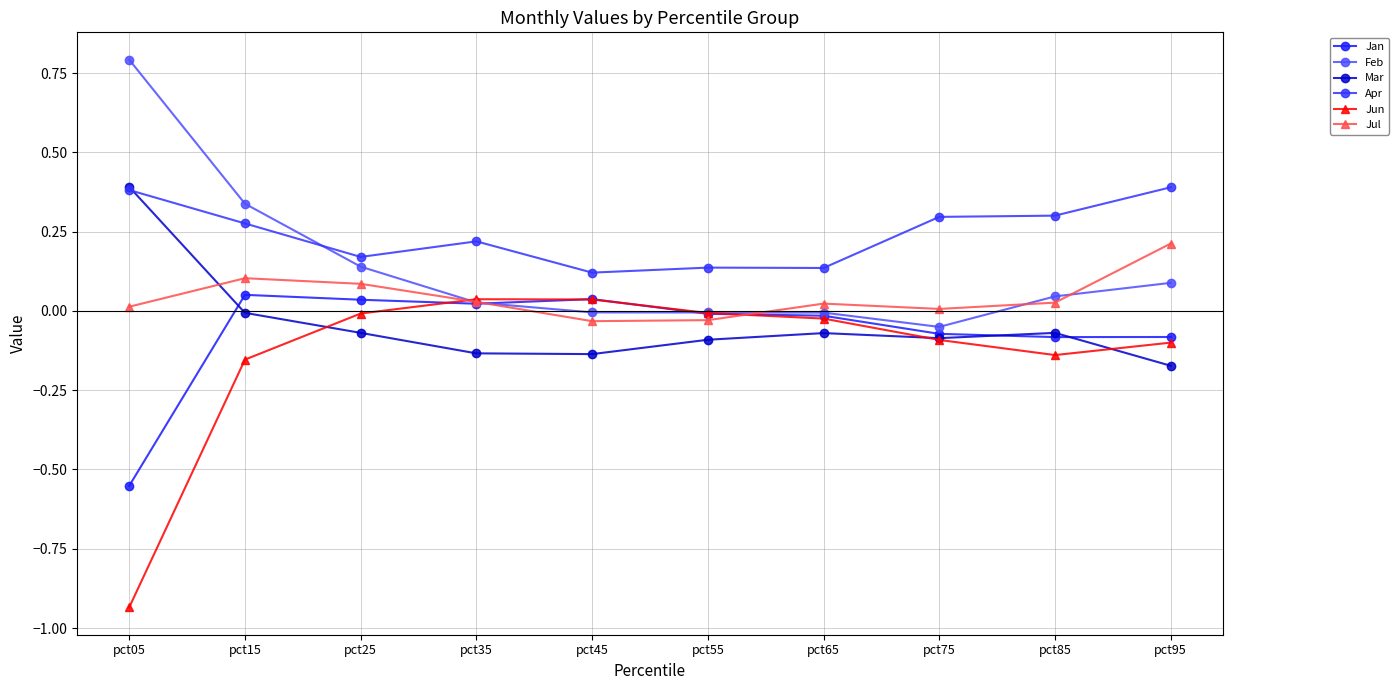

What value does the Apr series have at pct25?

0.2